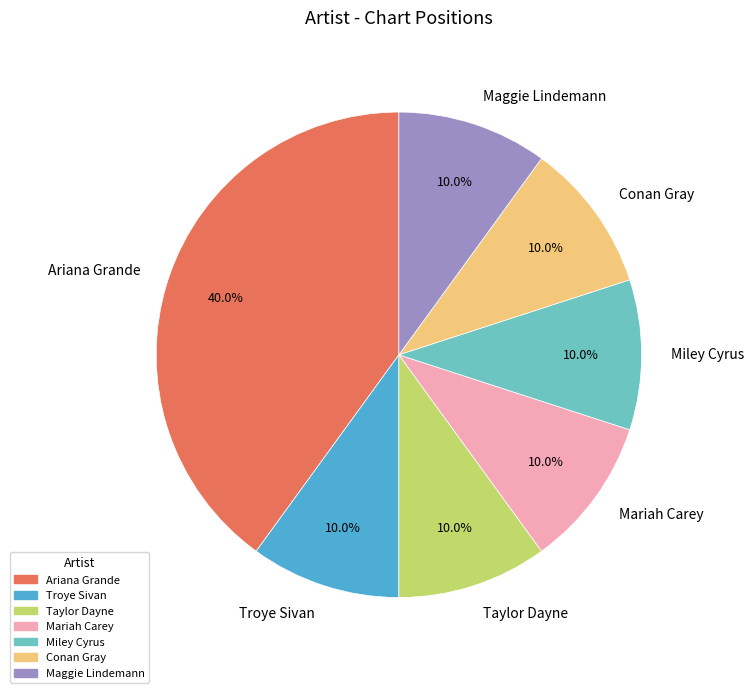

Is the sum of Conan Gray and Mariah Carey greater than half?

No